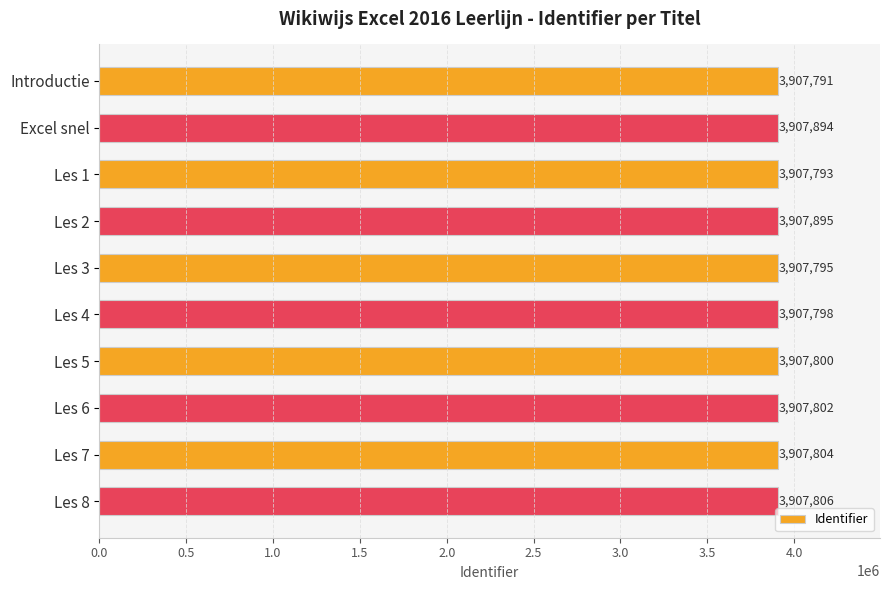

Rank the categories by value from highest to lowest.

Les 2, Excel snel, Les 8, Les 7, Les 6, Les 5, Les 4, Les 3, Les 1, Introductie